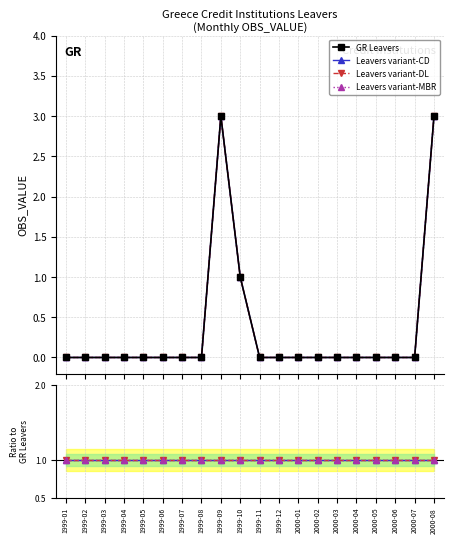

List the series in order of their peak value, lowest first.

Leavers variant-CD, Leavers variant-DL, Leavers variant-MBR, GR Leavers